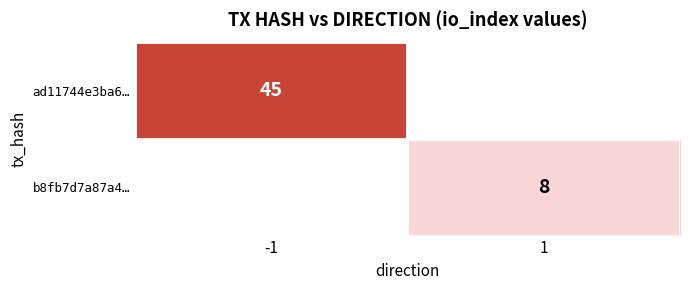

The ad11744e3ba6… series shows 74 at -1. True or false?

False